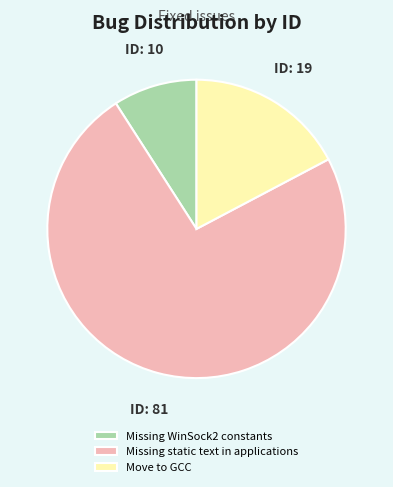

Rank the categories by value from highest to lowest.

Missing static text in applications, Move to GCC, Missing WinSock2 constants